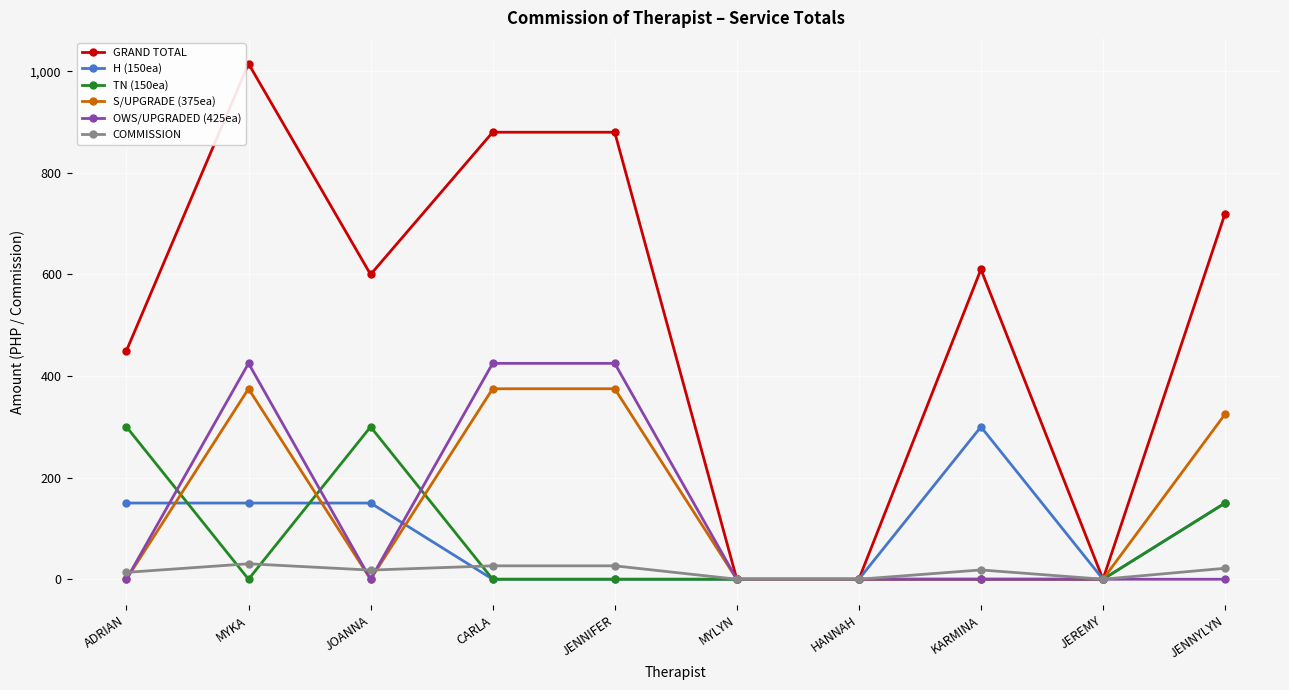

What is the label of the 5th point from the right?

MYLYN